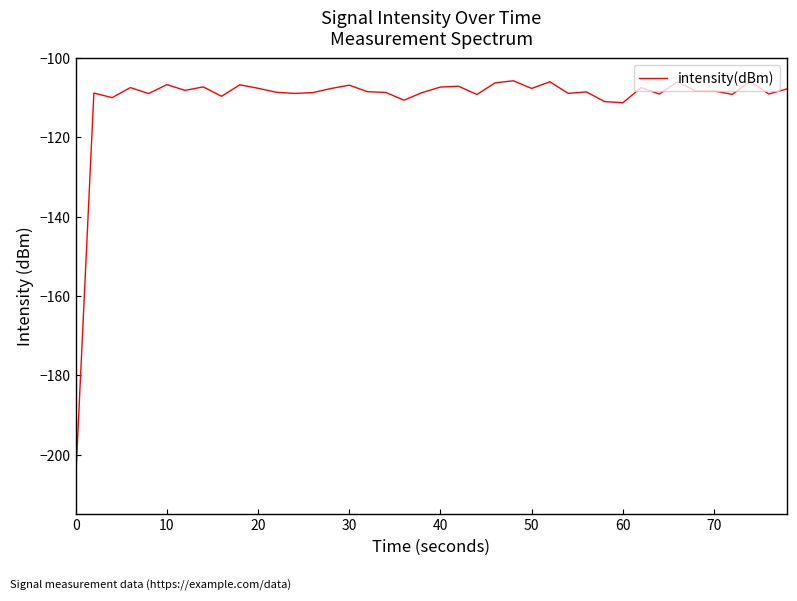

What is the difference between the maximum and minimum values?

100.9